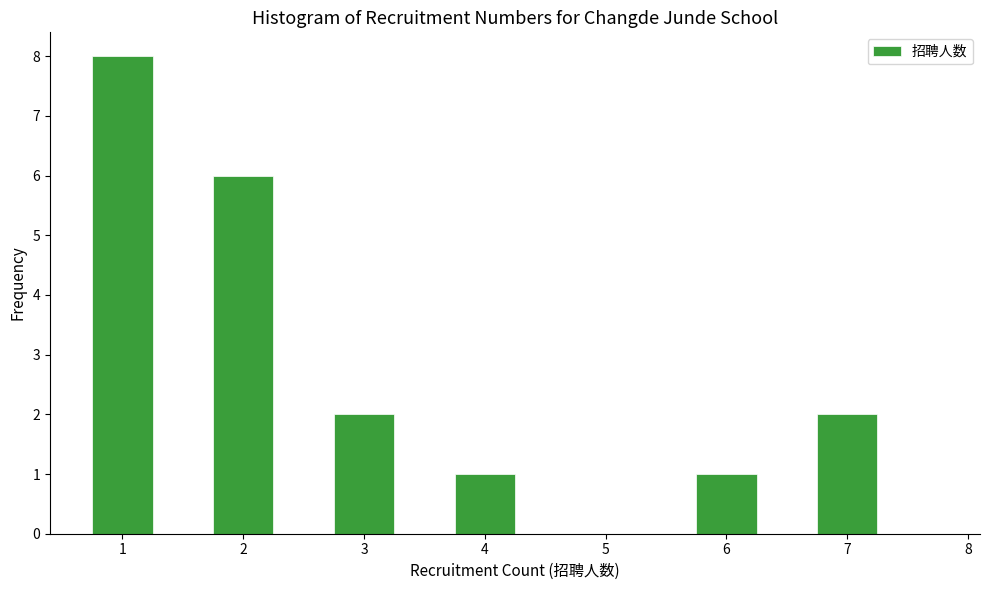

How tall is the bar that spans 5.75 to 6.25 on the x-axis? Neither the bar edges nor the heights are printed on the chart, so give them approximately, as read against the axes.

1